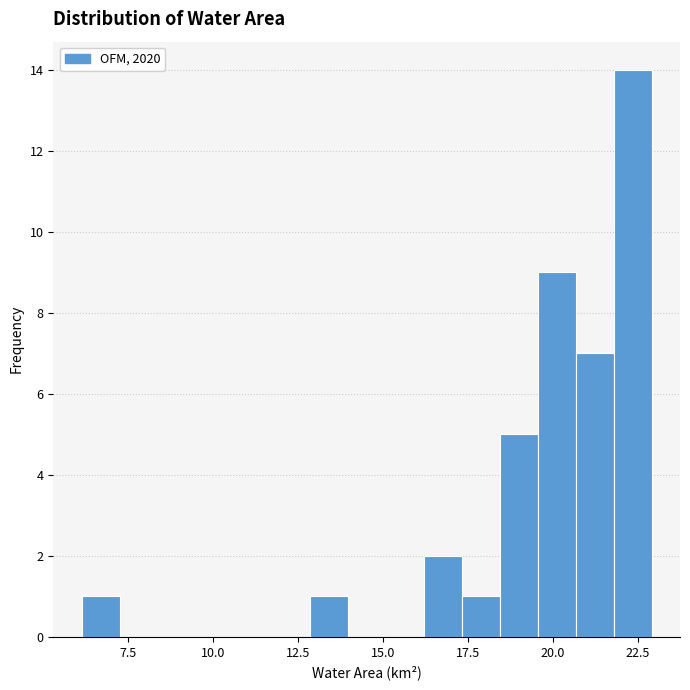

Around what value on the x-axis is the tallest bar? Give the approximate position of its centre, as read against the axis.

22.5